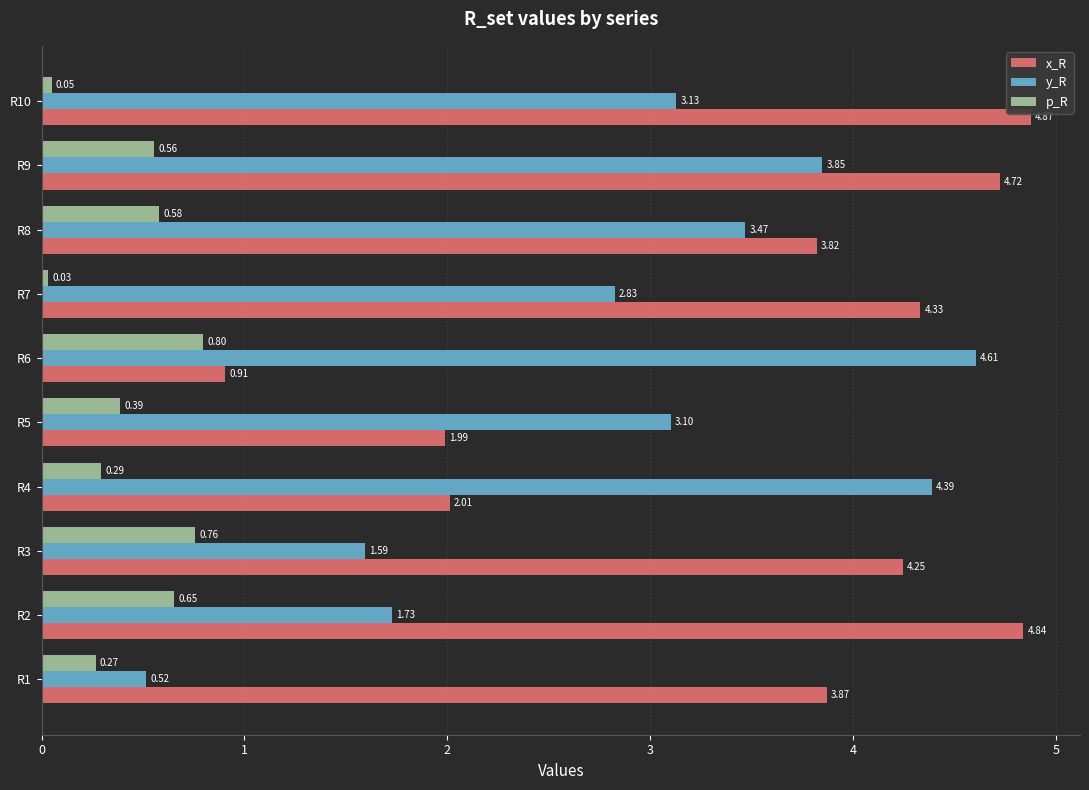

At how many categories does at least one series exceed 2?

10